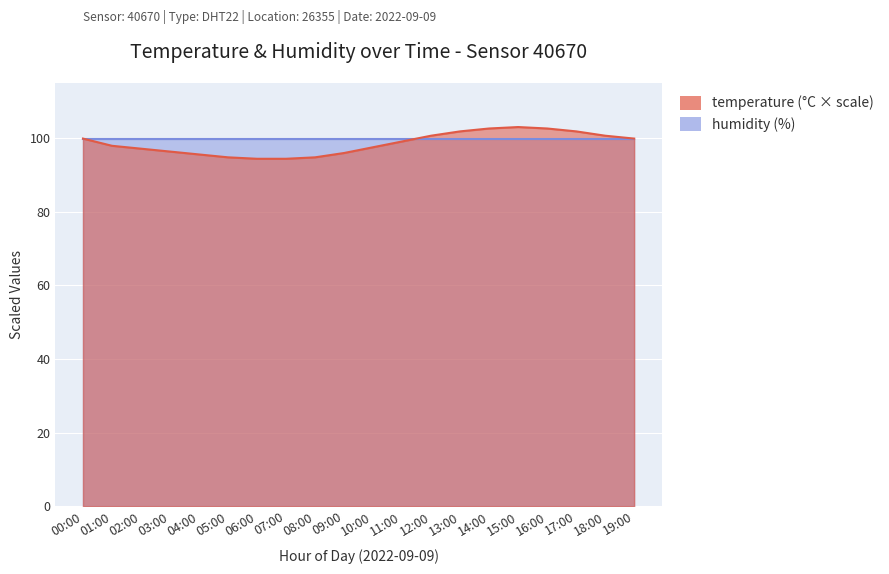

Where is the data nearest to the value 98?

01:00